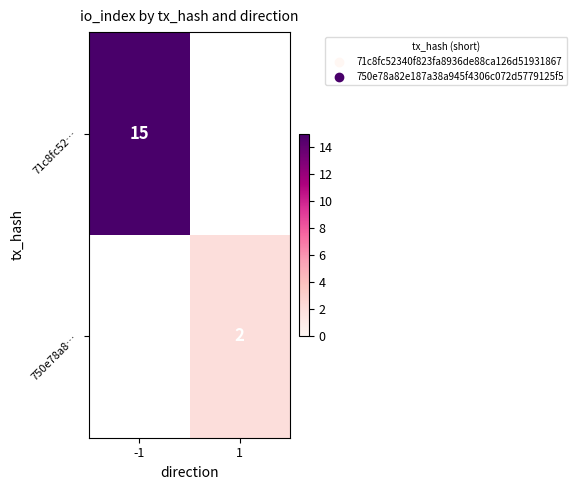

Is it true that 71c8fc52… equals 23 at -1?

False